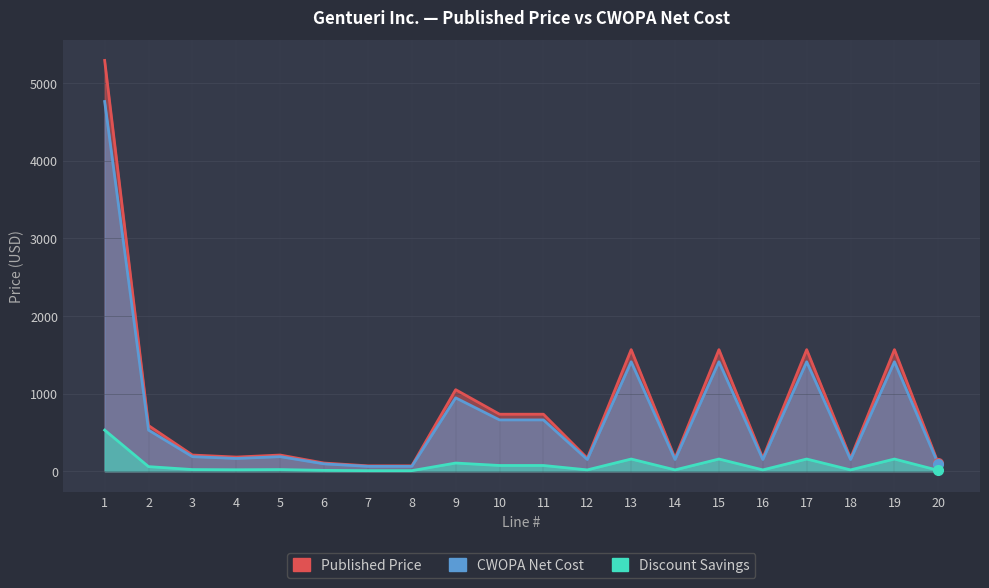

True or false: CWOPA Net Cost and Published Price intersect in this chart.

False